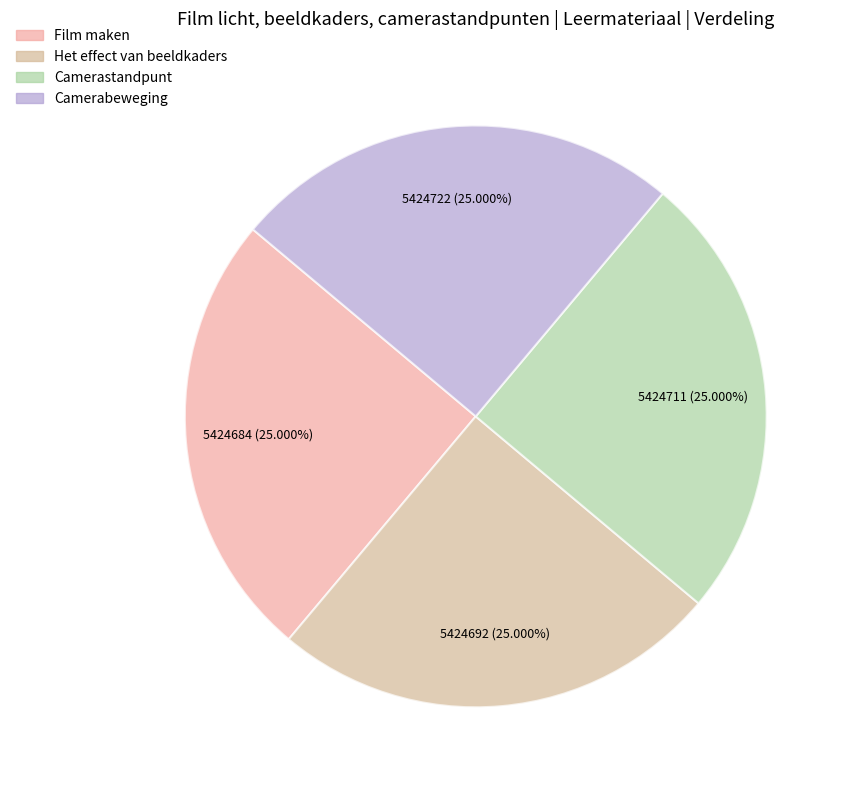

What is the change in value from Film maken to Camerabeweging?

+38